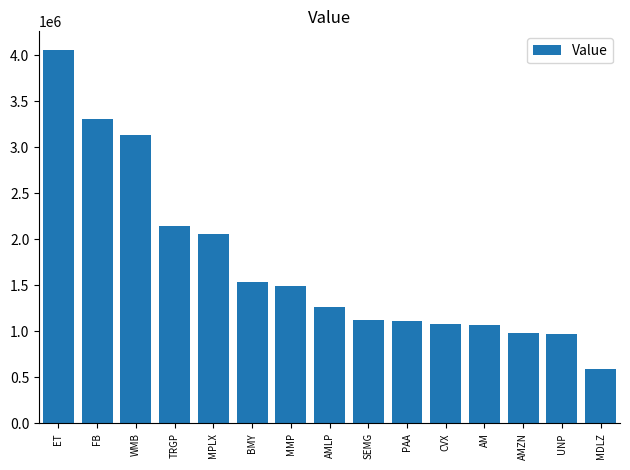

What is the value of the 3rd bar from the left?

3130000